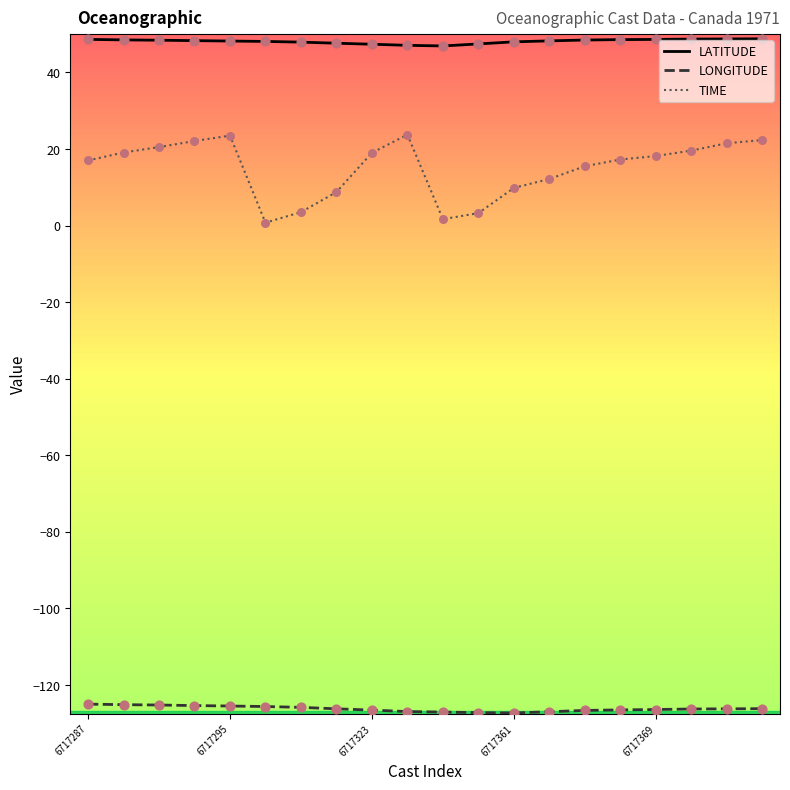

What are all the series names shown in the legend?

LATITUDE, LONGITUDE, TIME